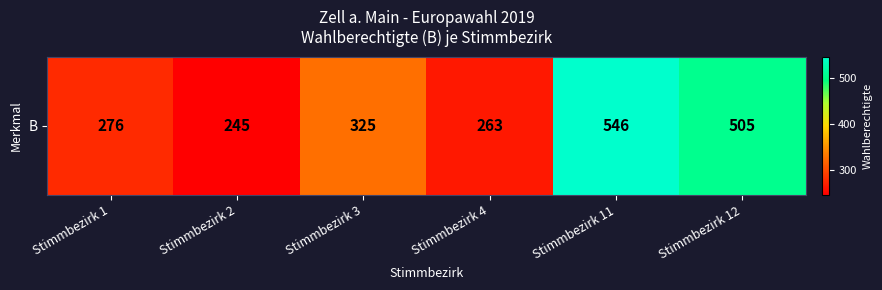

List the labels in order of value, largest first.

Stimmbezirk 11, Stimmbezirk 12, Stimmbezirk 3, Stimmbezirk 1, Stimmbezirk 4, Stimmbezirk 2